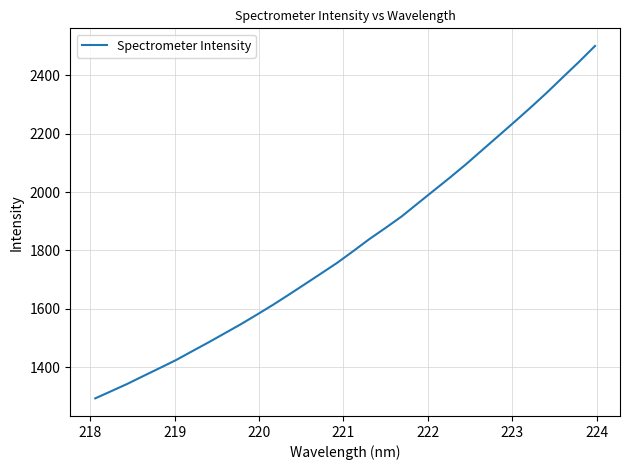

What is the difference between the maximum and minimum values?

1205.7